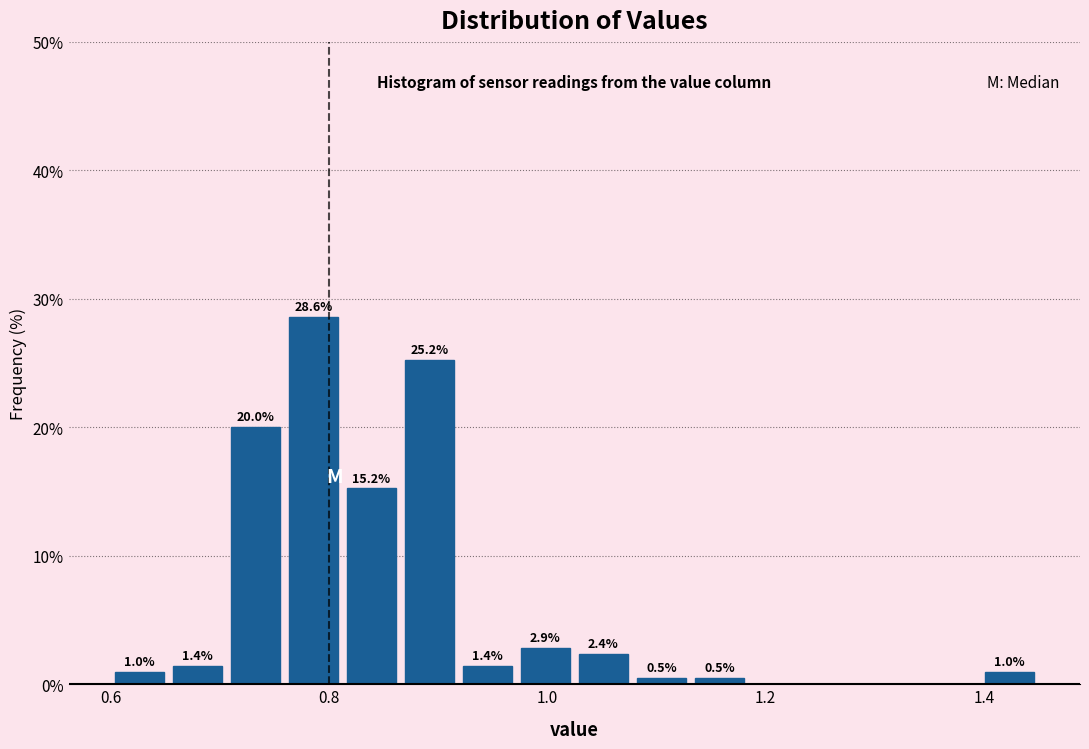

Around what value on the x-axis is the tallest bar? Give the approximate position of its centre, as read against the axis.

0.78